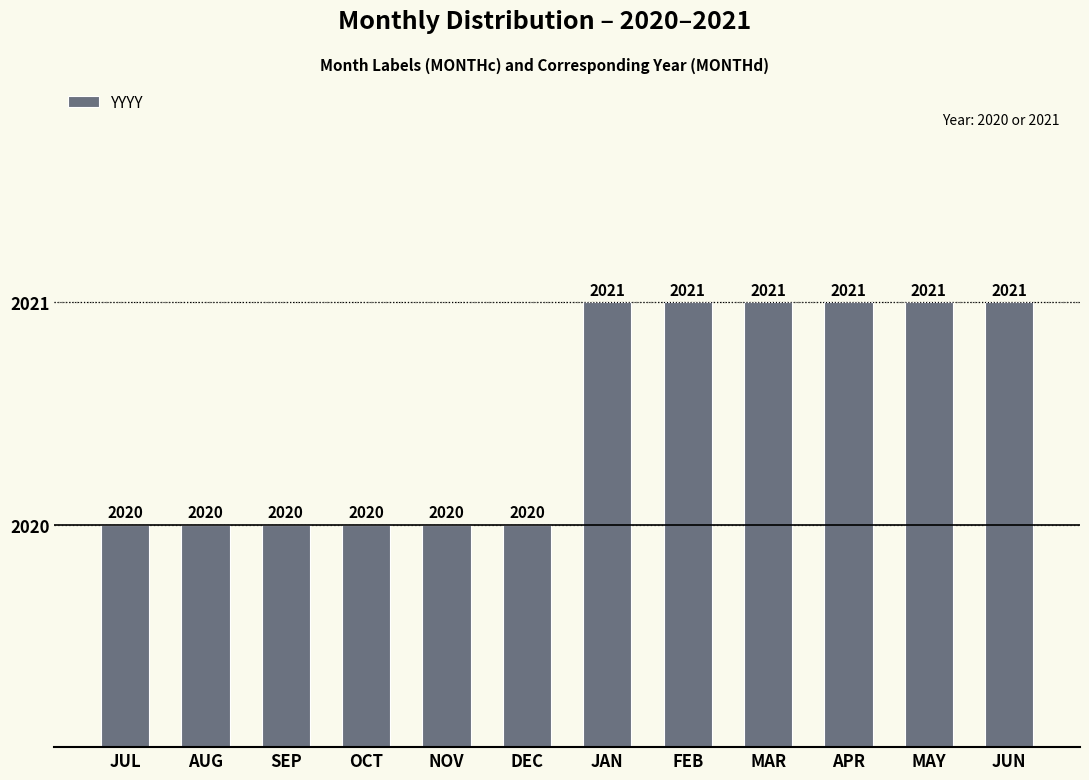

What is the ratio of the value at JUN to the value at DEC?

1.0